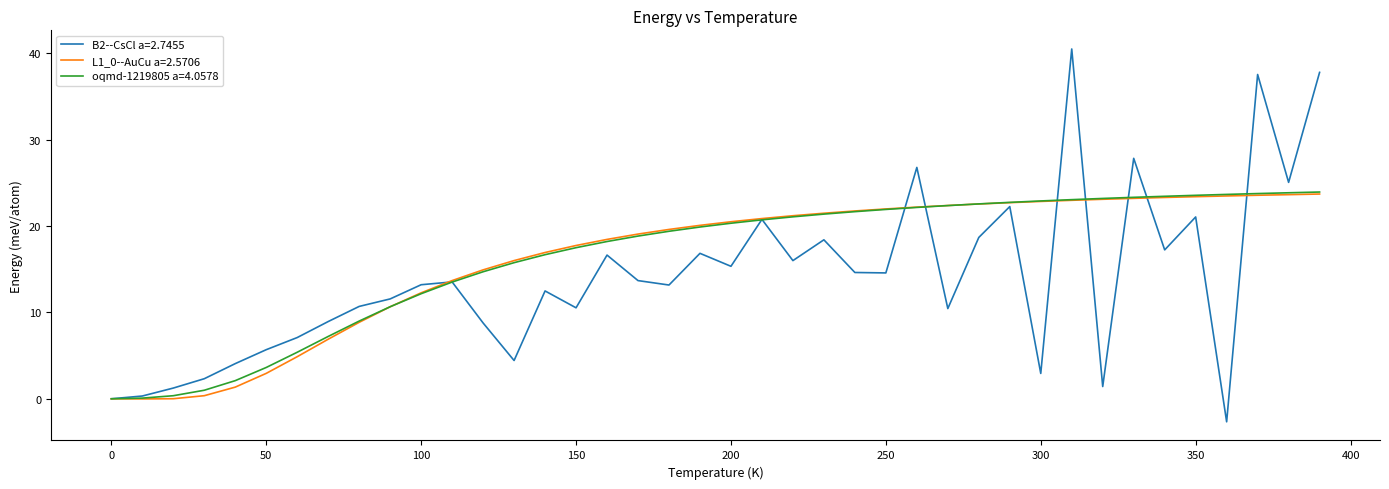

What is the sum of all oqmd-1219805 a=4.0578 values?

657.7